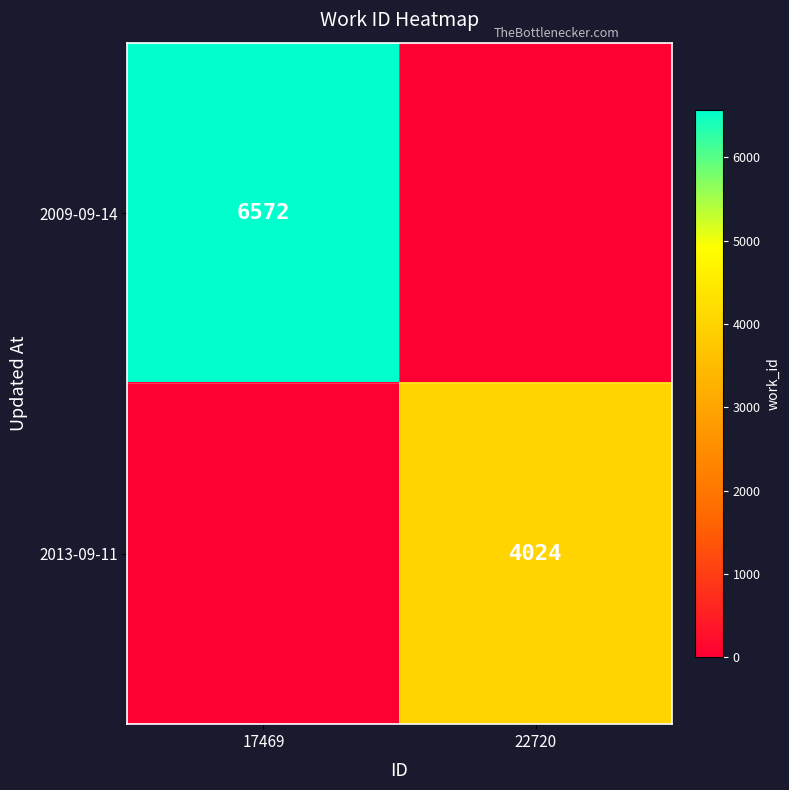

The value of 2013-09-11 at 22720 is 4024. True or false?

True